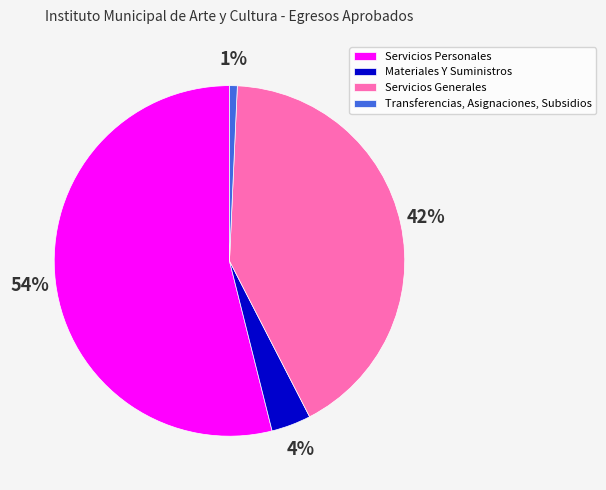

Is Servicios Generales the majority of the pie?

No